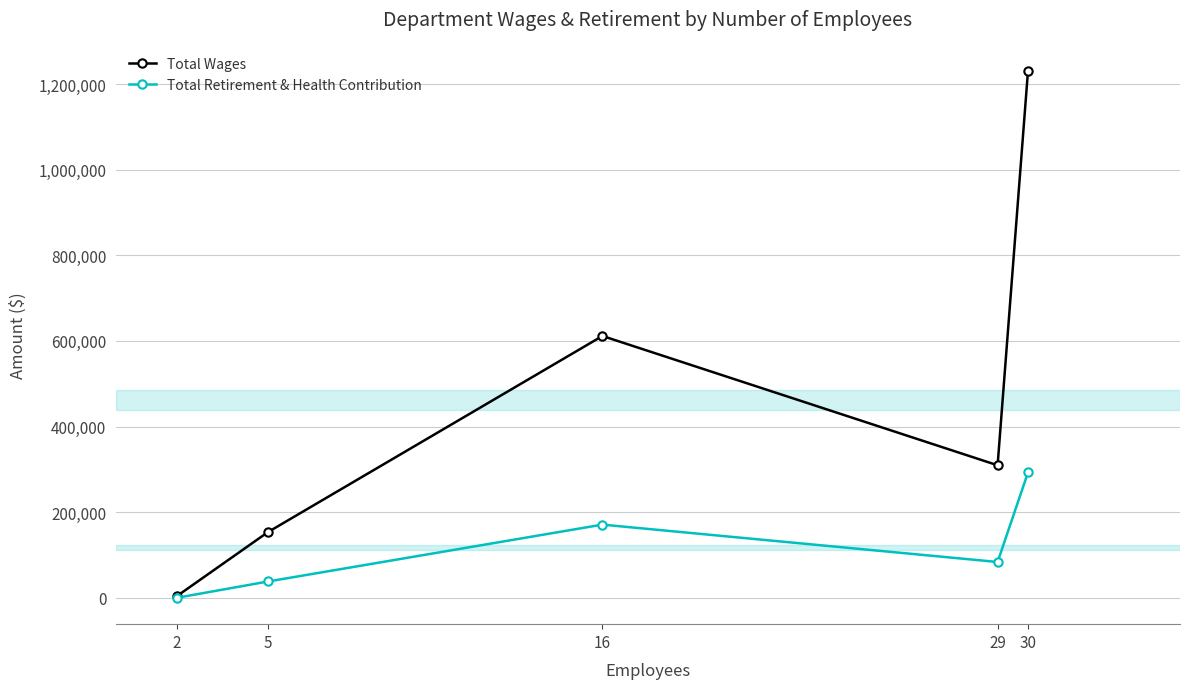

Reading right to left, what are all the values shown in this chart?

Total Wages: 30=1230920	29=309567	16=611566	5=153561	2=3835
Total Retirement & Health Contribution: 30=292792	29=83674	16=170952	5=38128	2=0